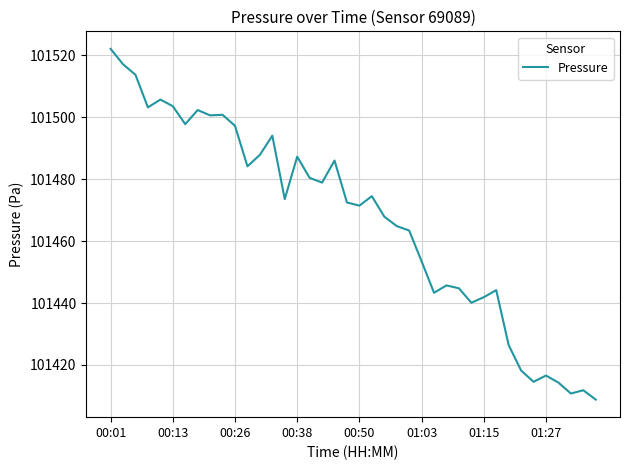

What is the smallest value displayed?

101408.8